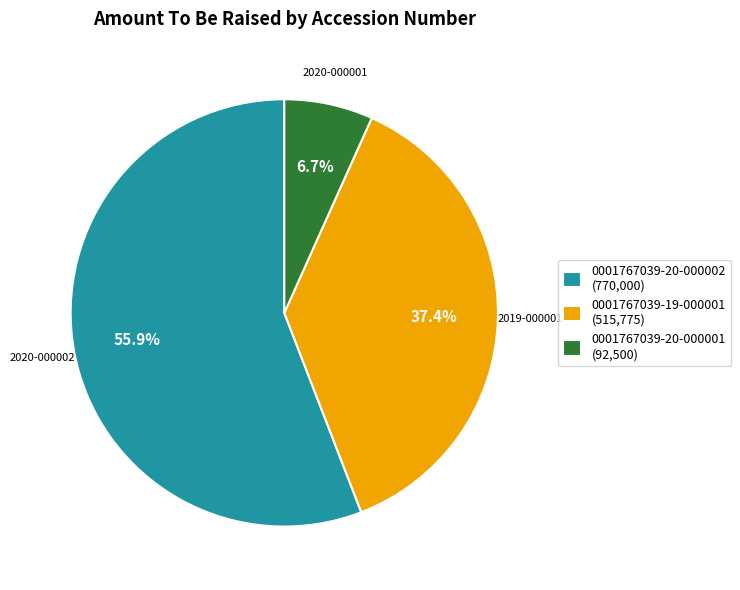

Which category has the biggest portion of the pie?

0001767039-20-000002